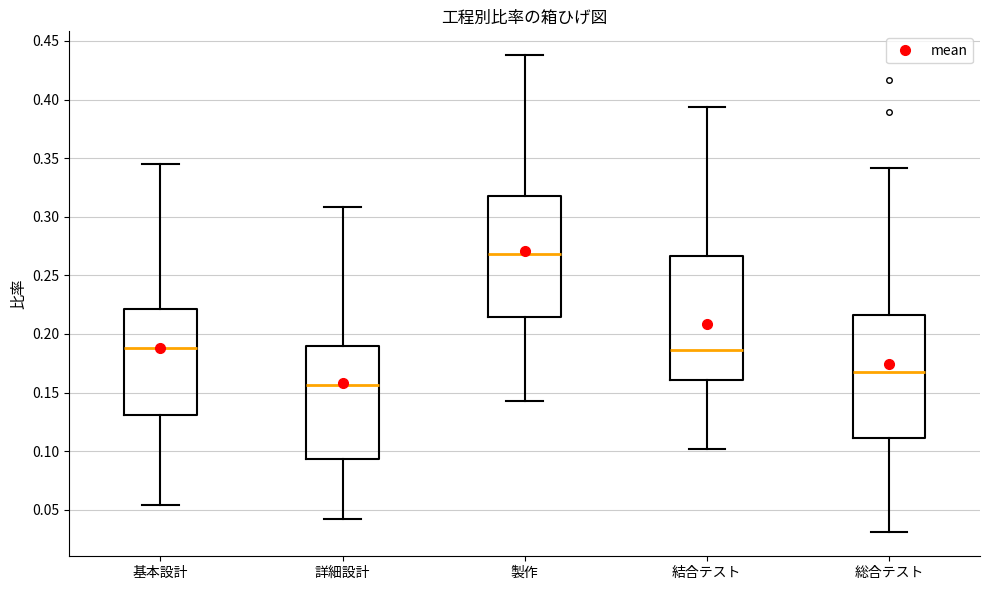

Reading left to right, transcribe this box plot: for each box, give where its median line is, the range the box spans, and where its two whiskers end, as read against the y-axis. The values are not printed on the chart, so give them approximately, as read against the axis.

基本設計: median 0.190, box 0.130 to 0.220, whiskers 0.055 to 0.345
詳細設計: median 0.155, box 0.095 to 0.190, whiskers 0.040 to 0.310
製作: median 0.270, box 0.215 to 0.315, whiskers 0.145 to 0.440
結合テスト: median 0.185, box 0.160 to 0.265, whiskers 0.100 to 0.395
総合テスト: median 0.170, box 0.110 to 0.215, whiskers 0.030 to 0.340